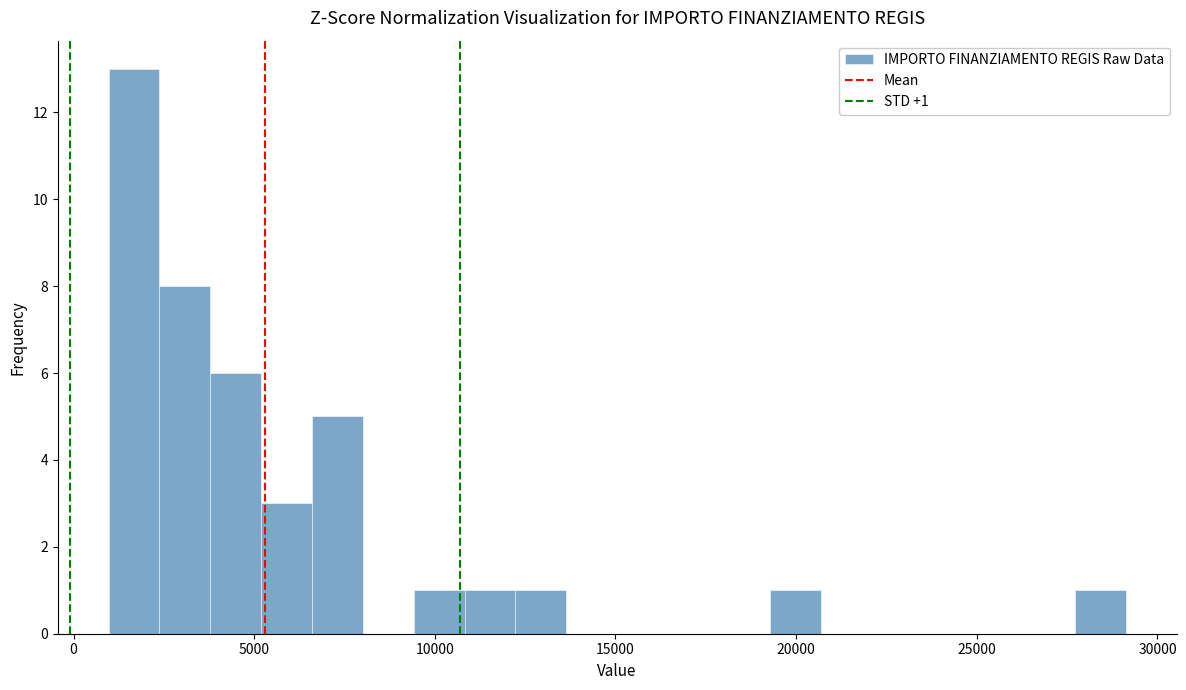

Around what value on the x-axis is the tallest bar? Give the approximate position of its centre, as read against the axis.

1500